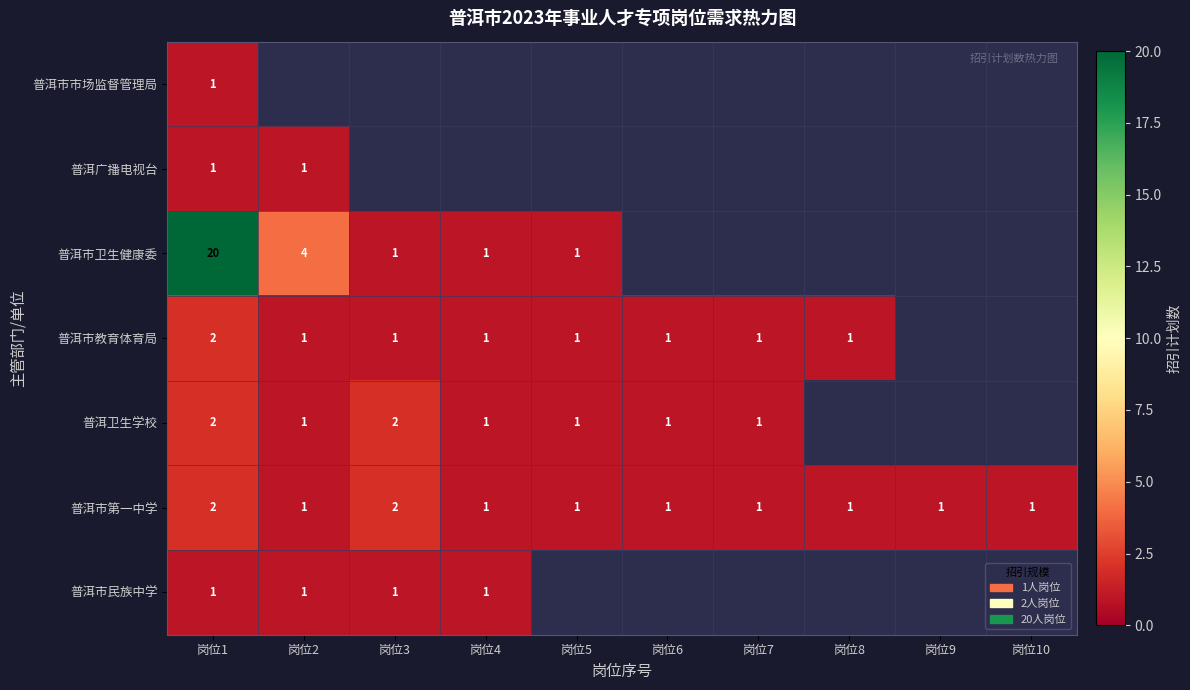

Is the value of 普洱市卫生健康委 at 岗位2 greater than the value of 普洱市教育体育局 at 岗位3?

Yes